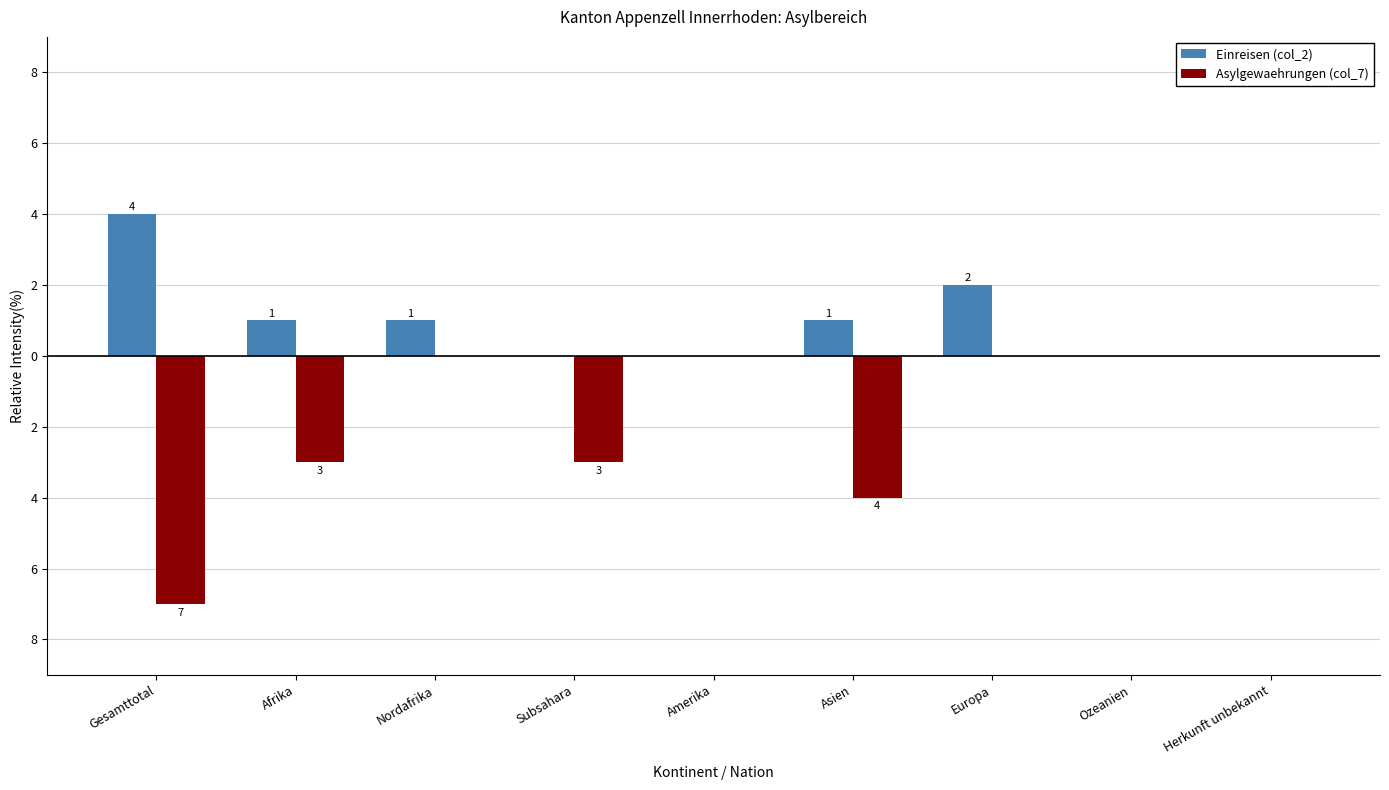

Where is Einreisen (col_2) nearest to the value 2?

Europa